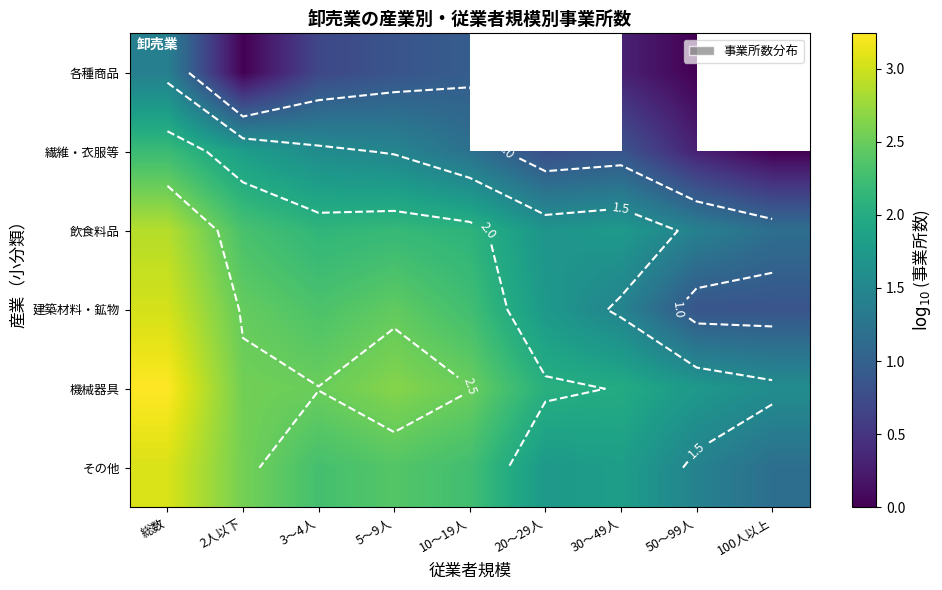

What is the difference between the その他 values at 総数 and 100人以上?

1.9